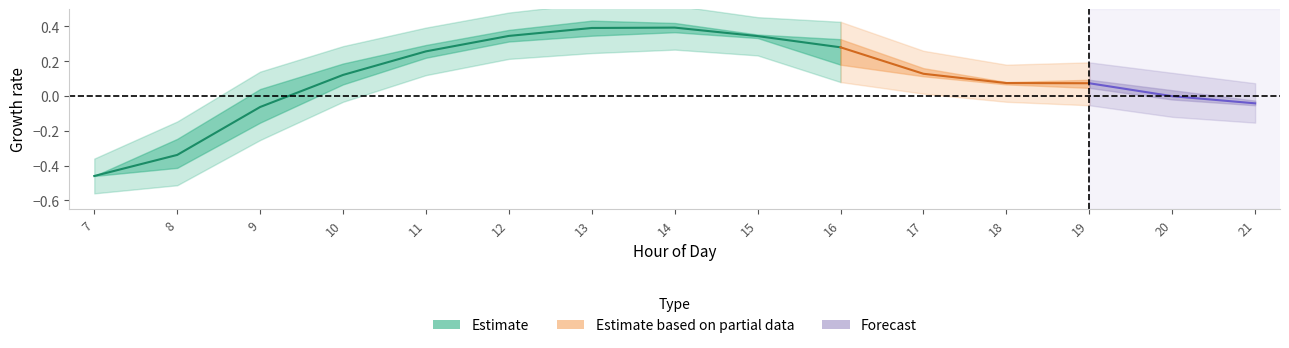

Does the chart have visible grid lines?

No